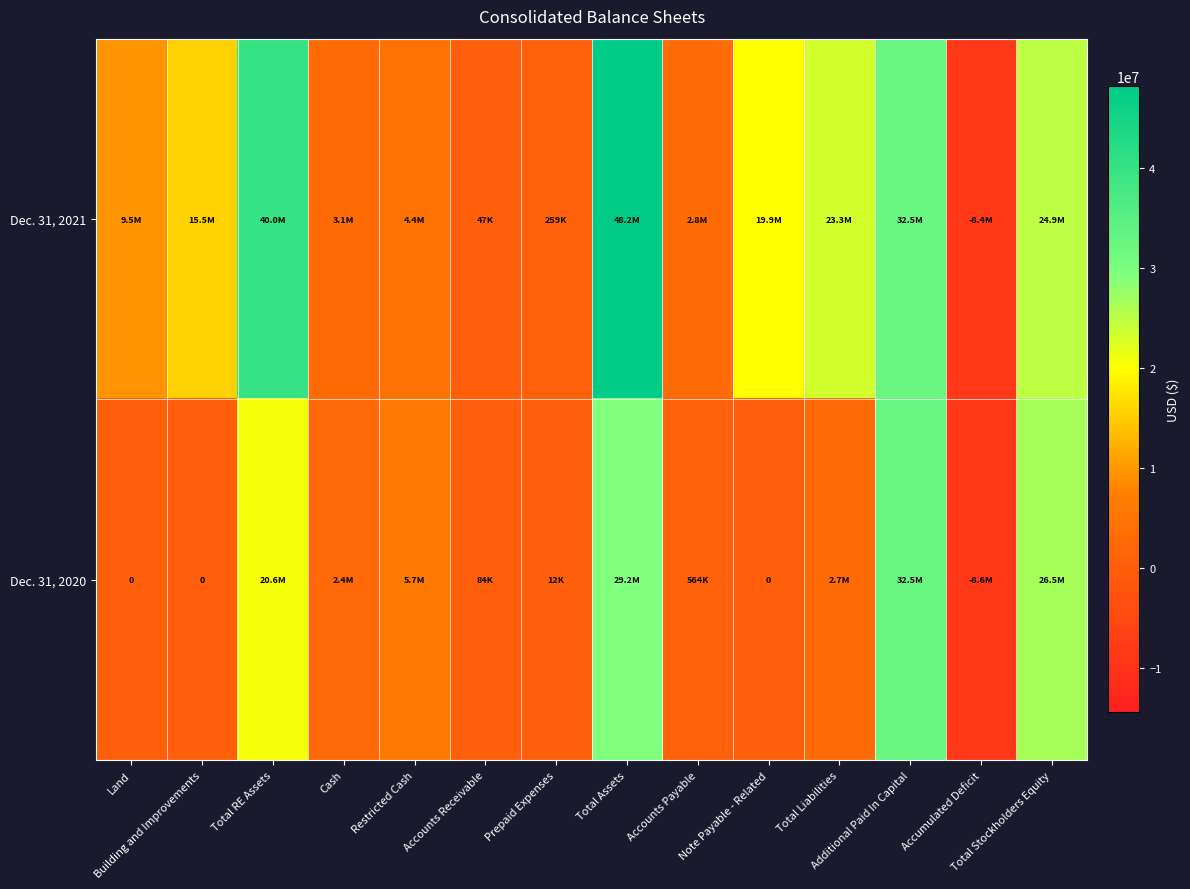

What is the total value across all series at Total Stockholders Equity?

51429977